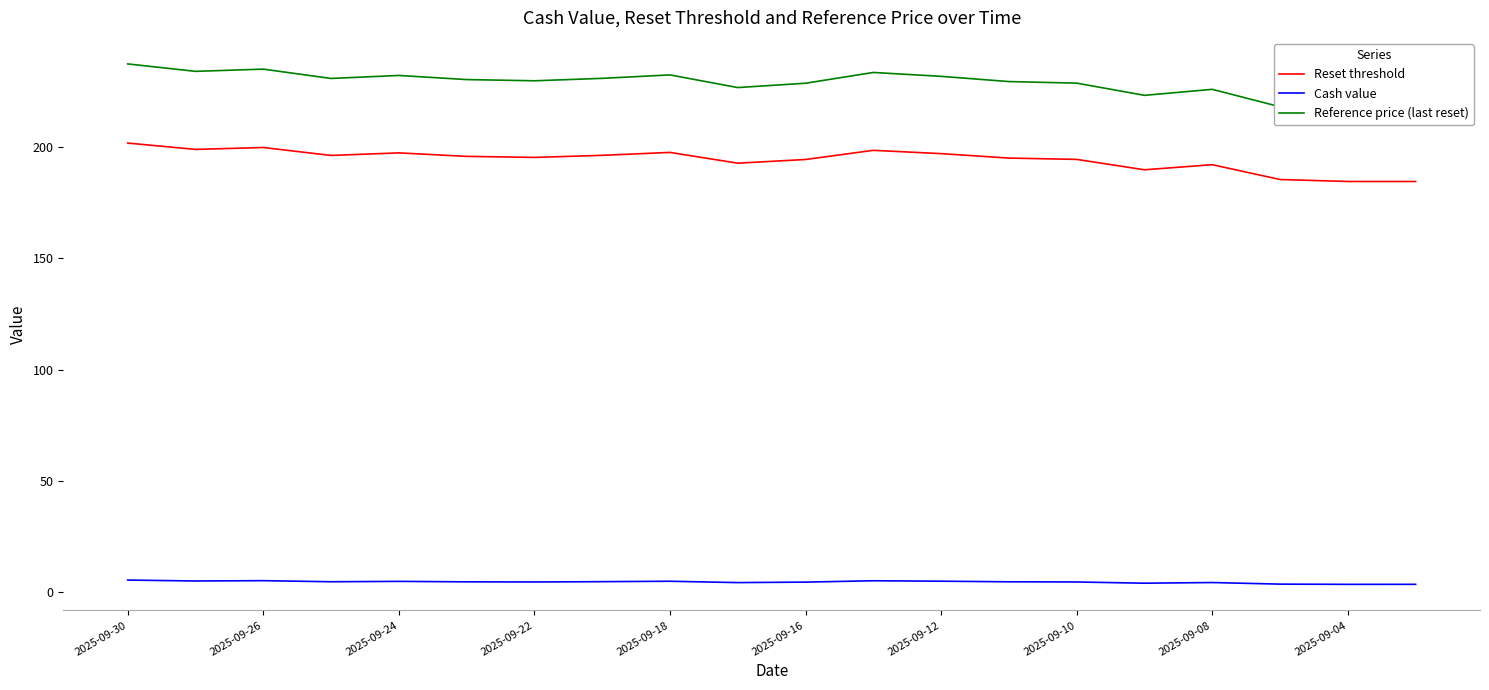

True or false: Cash value has more than 2 points higher than both neighbors.

True